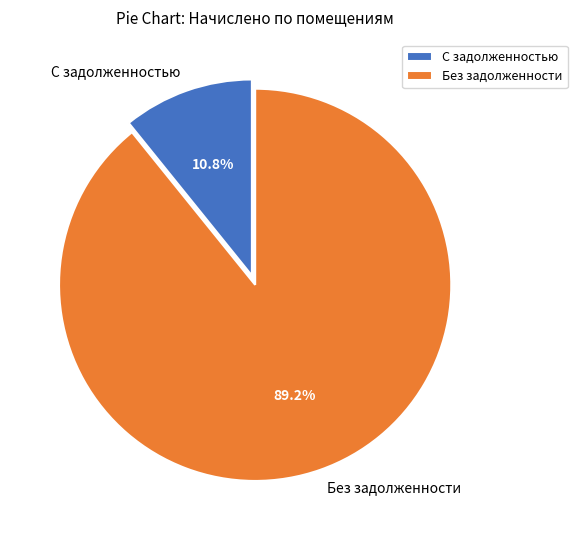

Is the sum of Без задолженности and С задолженностью greater than half?

Yes